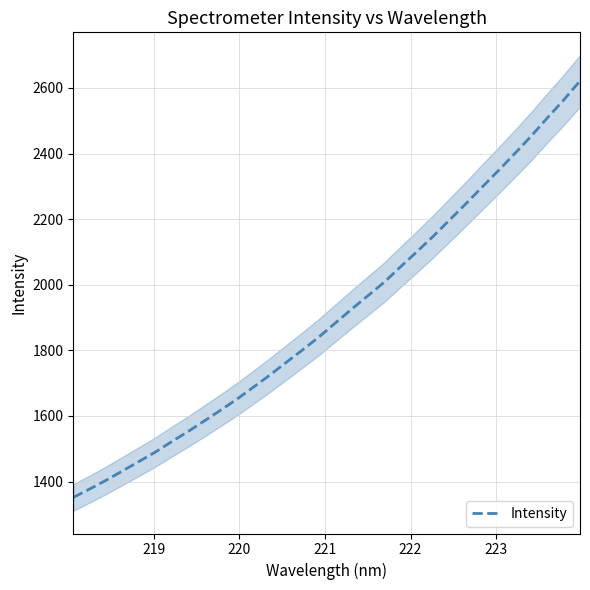

What is the lowest value of the Intensity series?

1351.8